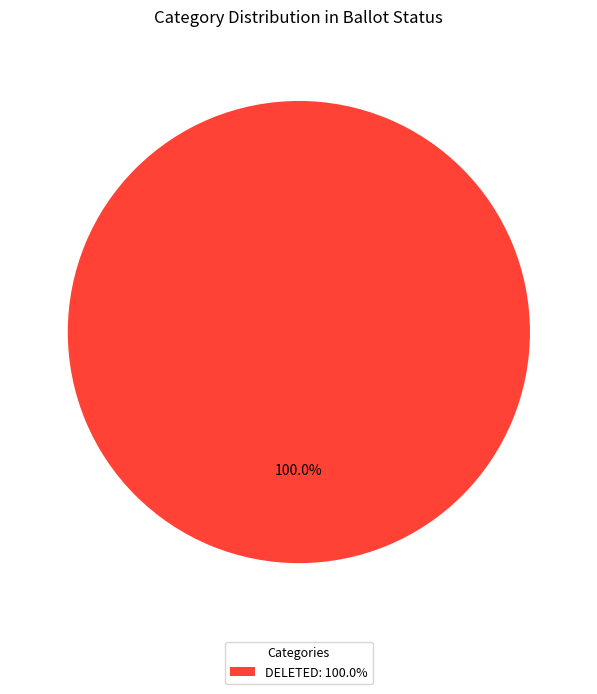

Count the number of slices in the pie.

1